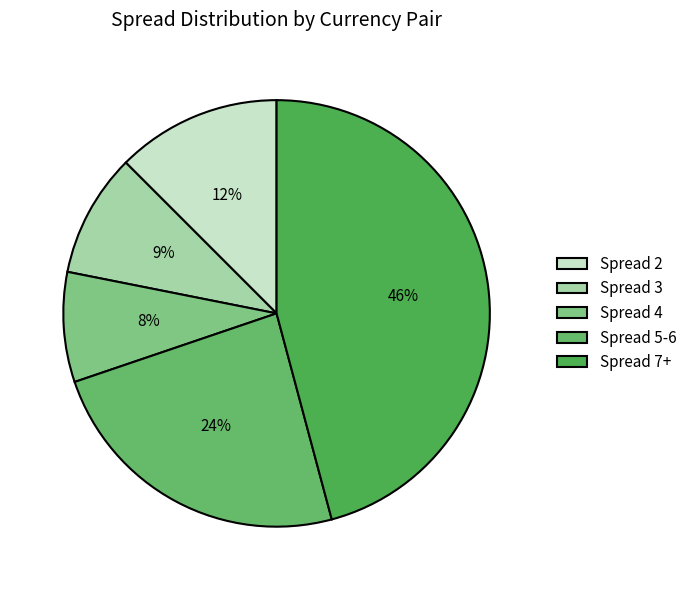

To the nearest percent, what is the average slice percentage?

20%